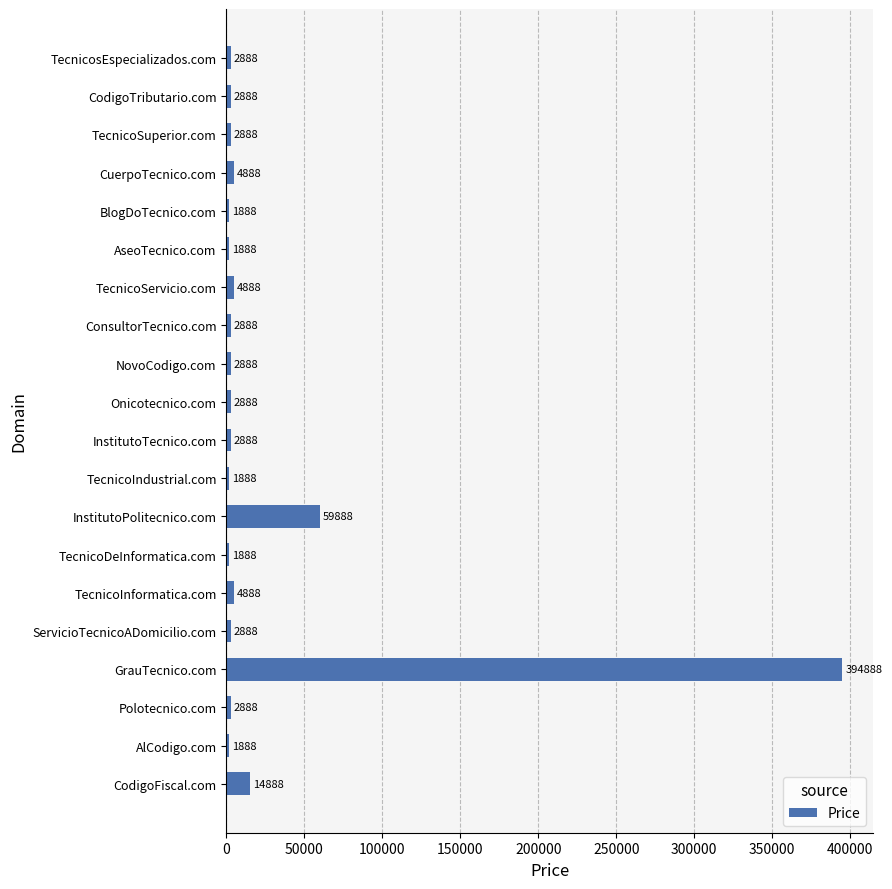

Which category has the highest value across all series?

GrauTecnico.com